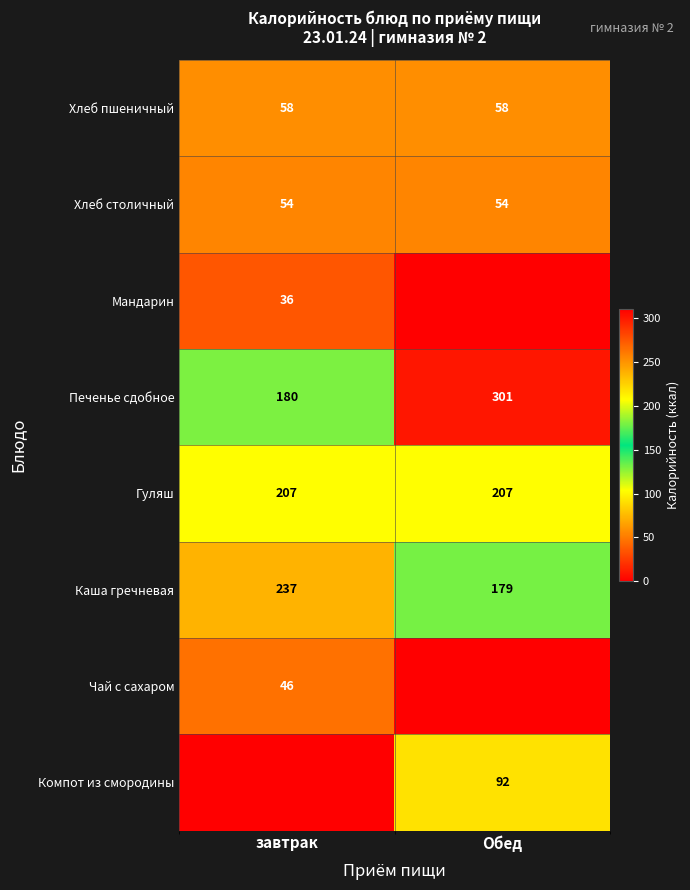

What is the difference between the highest and lowest values at завтрак?

237.0